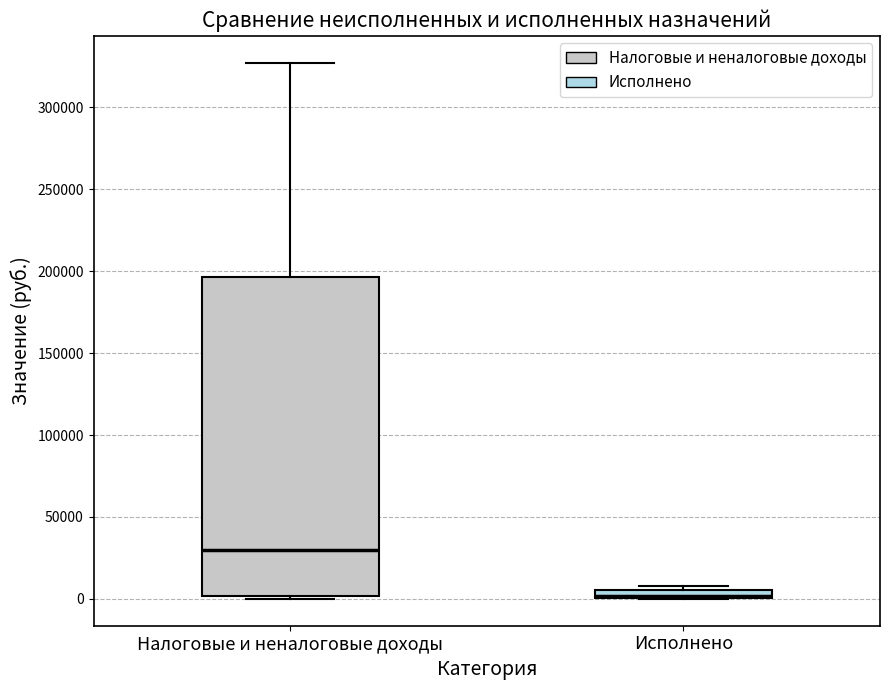

Comparing the boxes themselves (not the whiskers), which one is the tallest?

Налоговые и неналоговые доходы